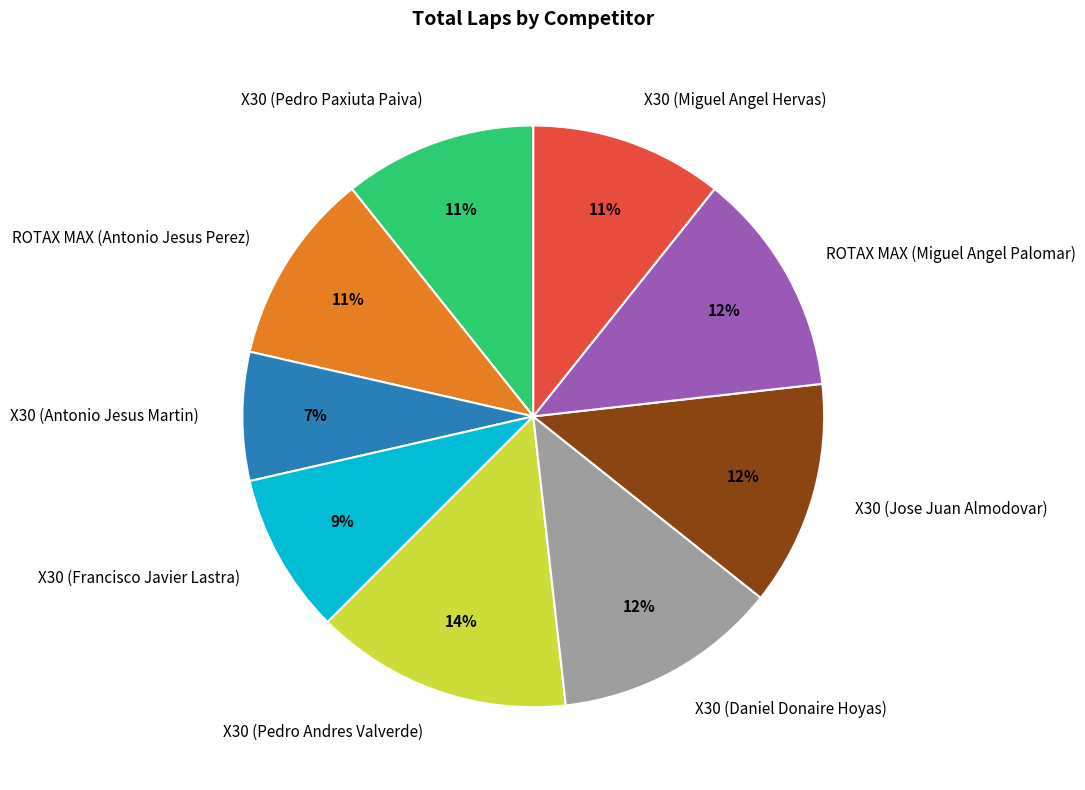

Is there any slice that represents more than half of the pie?

No